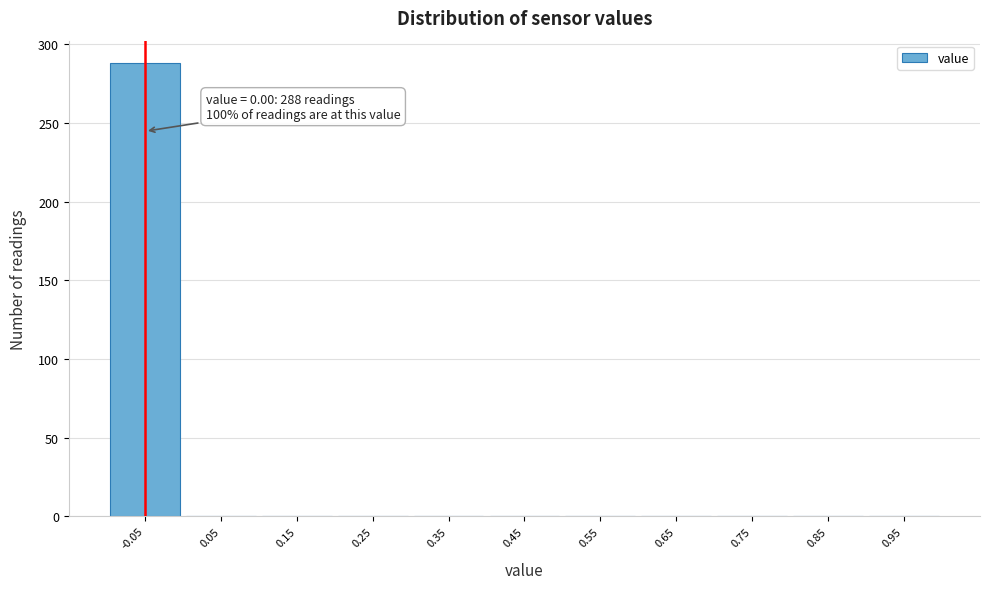

Reading left to right, transcribe all the data shown in this chart.

-0.05=288	0.05=0	0.15=0	0.25=0	0.35=0	0.45=0	0.55=0	0.65=0	0.75=0	0.85=0	0.95=0